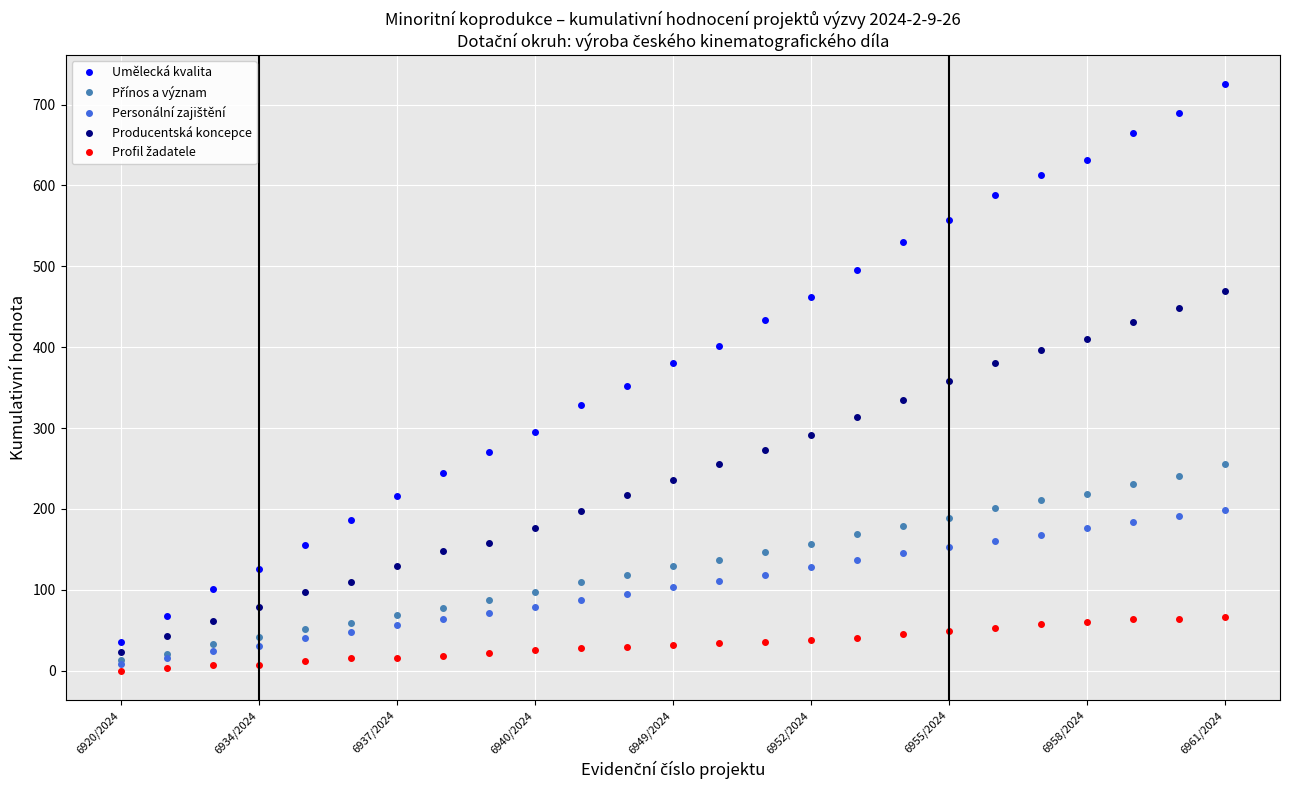

What is the maximum value shown in the chart?

725